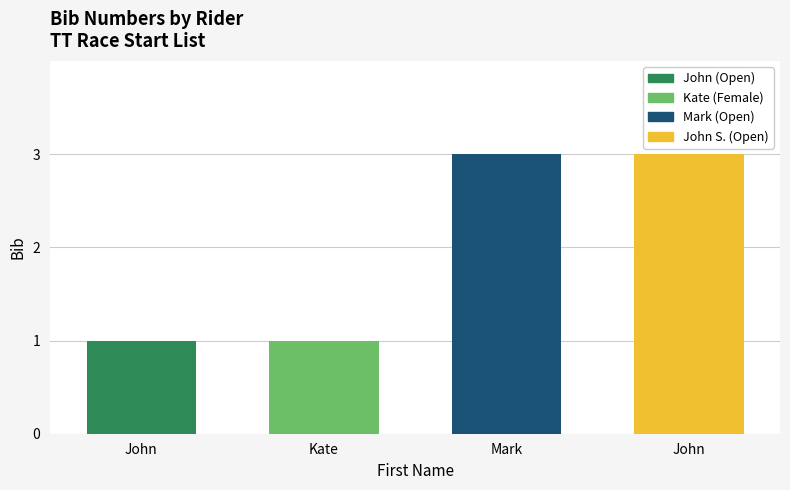

What is the sum of the values at Kate and John?

2